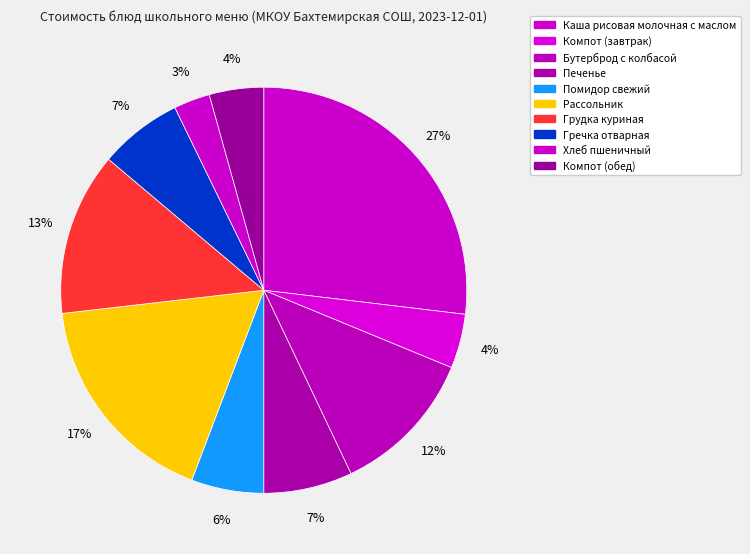

How many segments does this pie chart have?

10